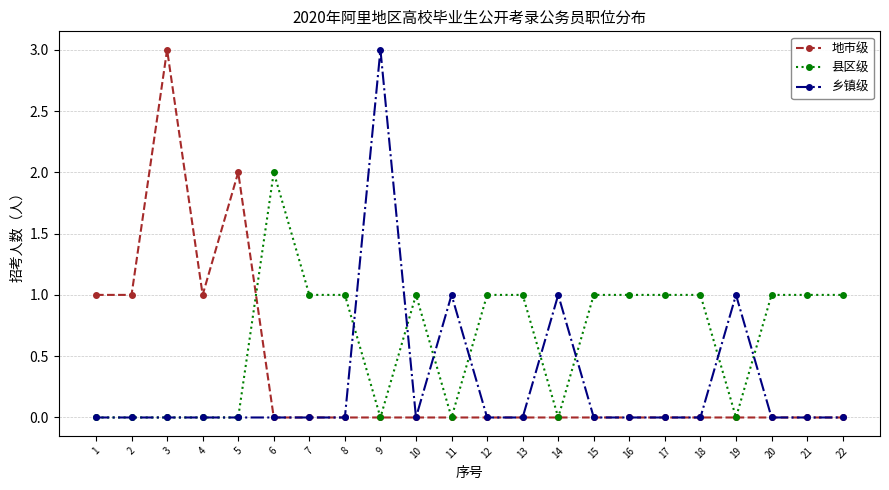

List the series in order of their overall mean, highest first.

县区级, 地市级, 乡镇级